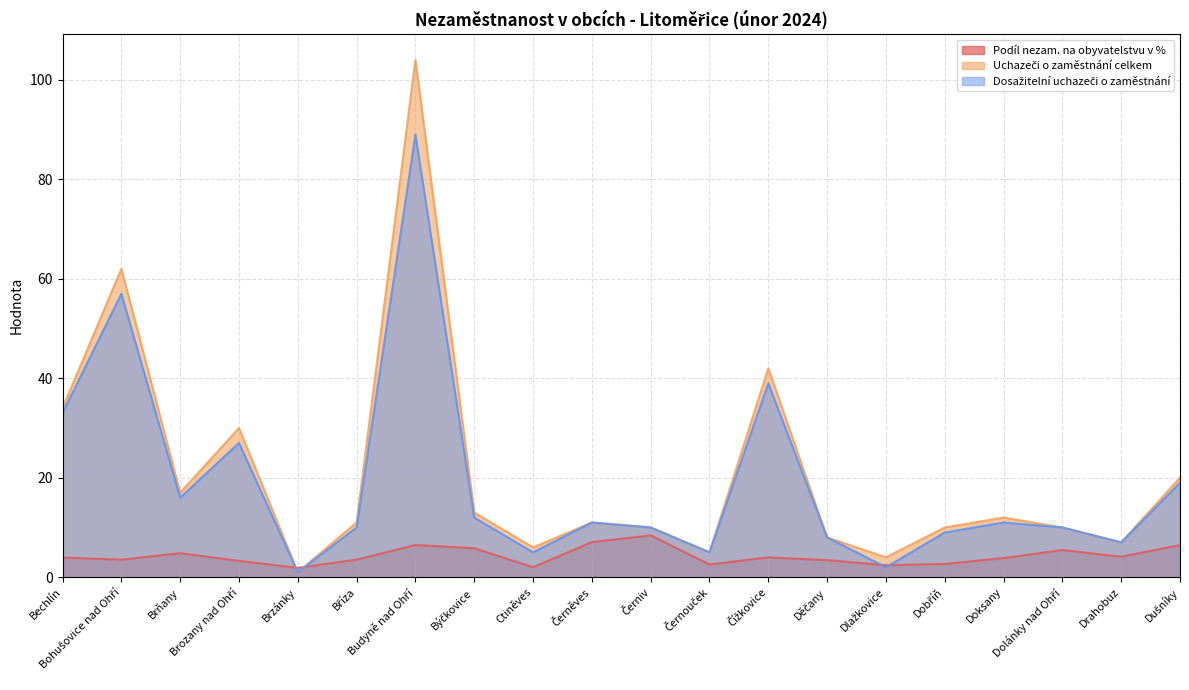

How many lines are shown in the chart?

3